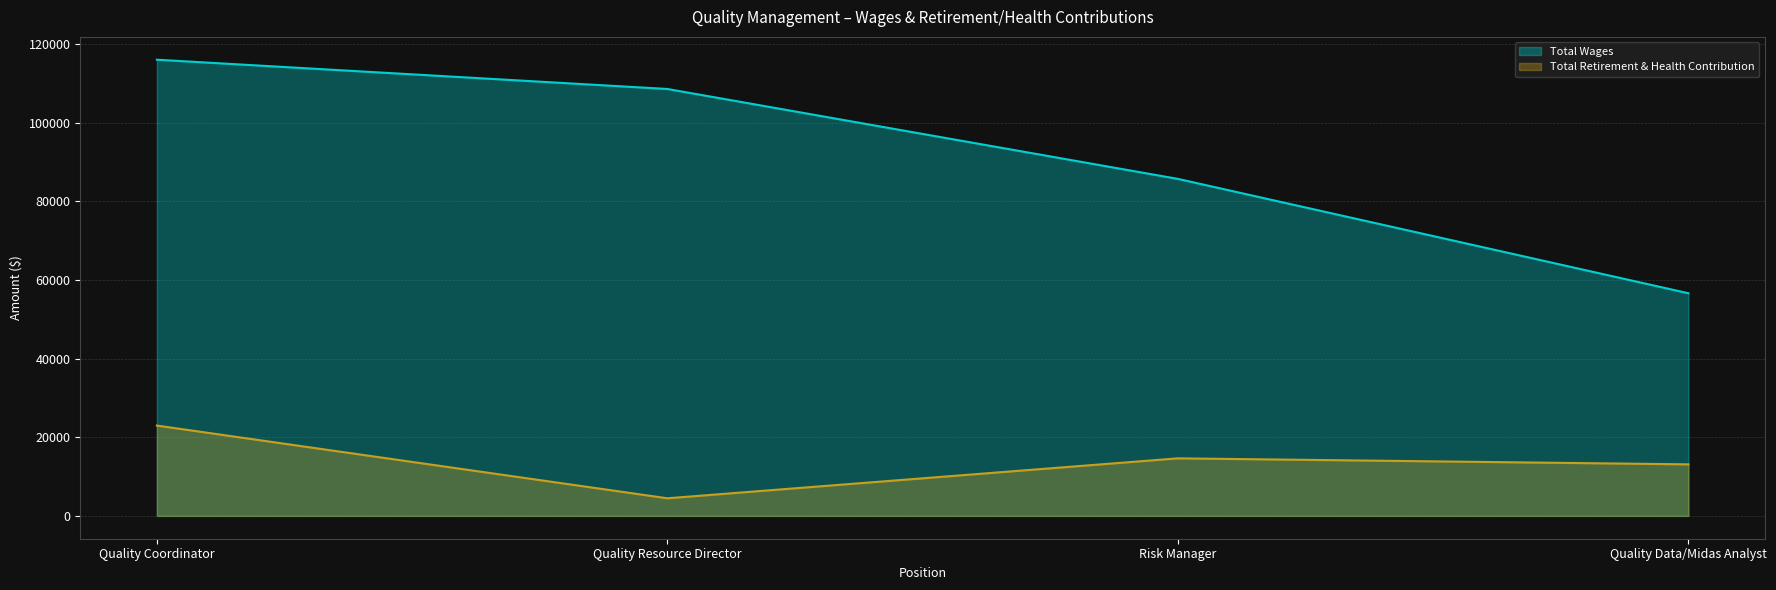

True or false: Total Retirement & Health Contribution and Total Wages cross at least once.

False